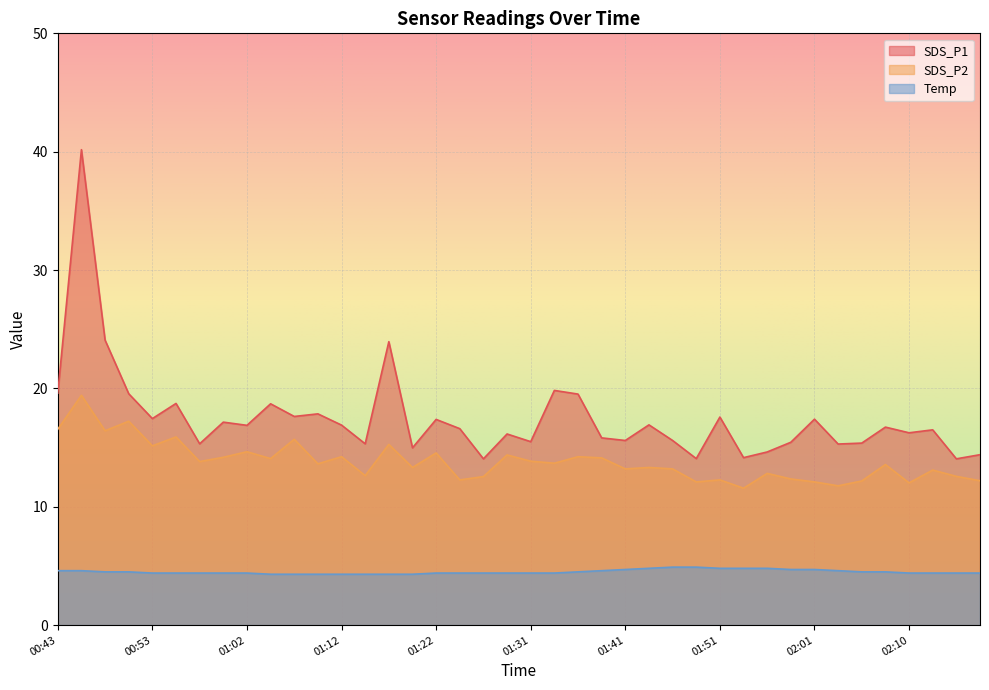

True or false: SDS_P2 and SDS_P1 intersect in this chart.

False